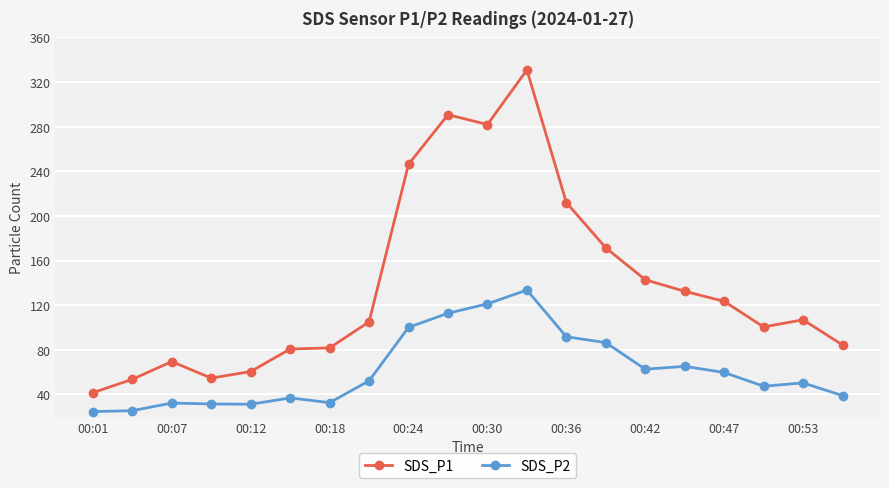

What is the difference between the maximum and minimum values in the SDS_P1 series?

289.4